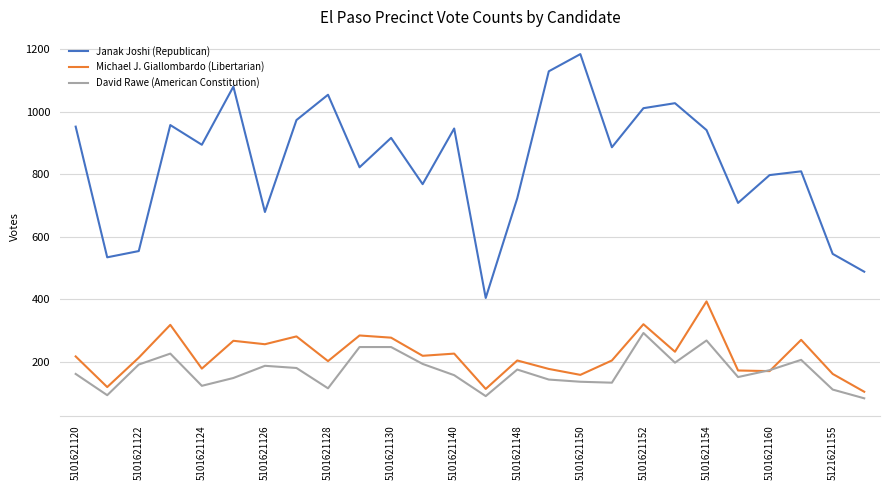

True or false: David Rawe (American Constitution) and Janak Joshi (Republican) cross at least once.

False